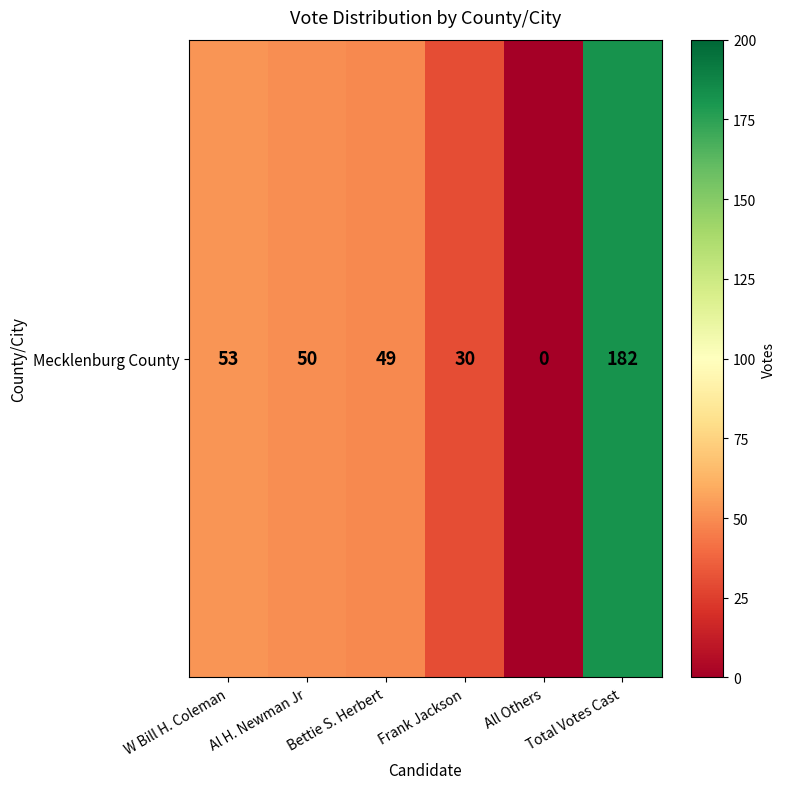

Which has a higher value, Frank Jackson or Total Votes Cast?

Total Votes Cast